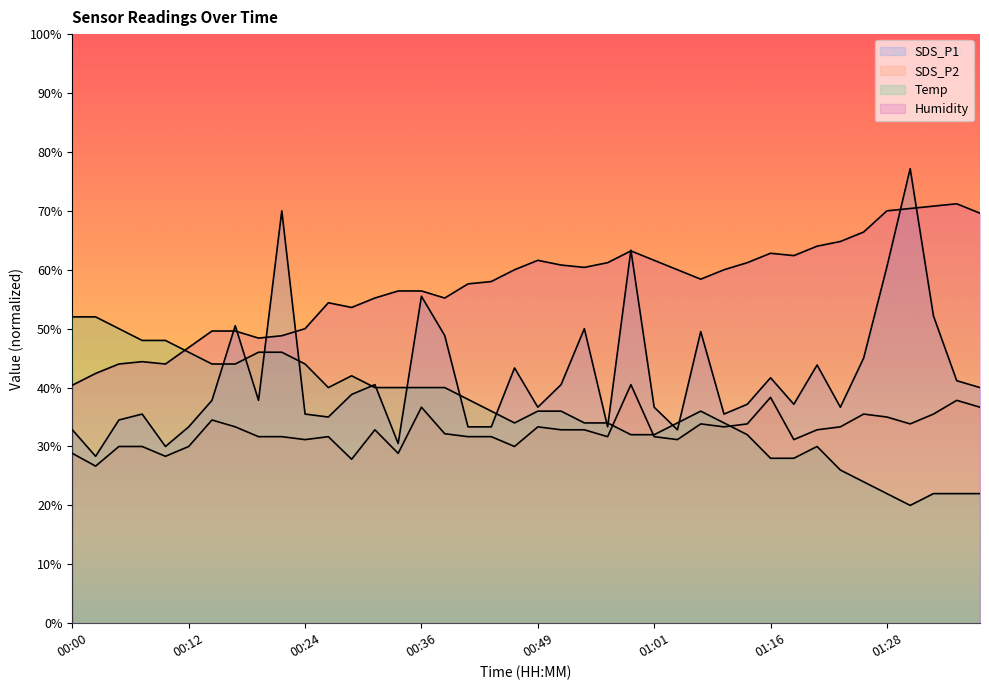

Between 01:11 and 01:21, which series saw the biggest shift?

SDS_P1